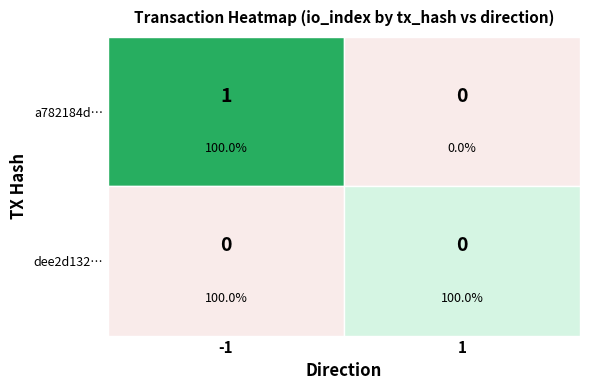

At how many categories does at least one series exceed 0?

1